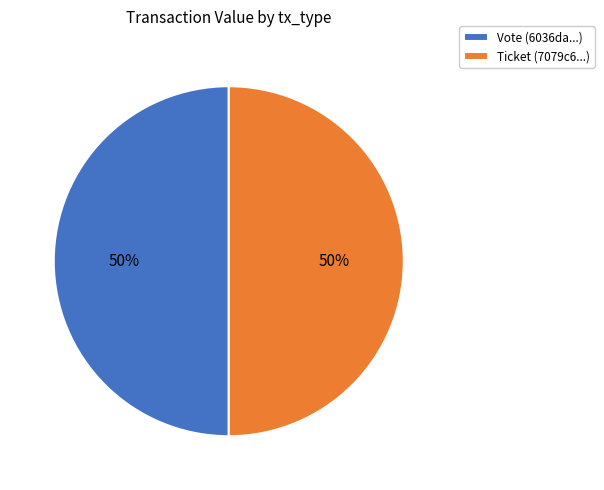

To the nearest percent, what is the difference between the Ticket and Vote slice percentages?

0%